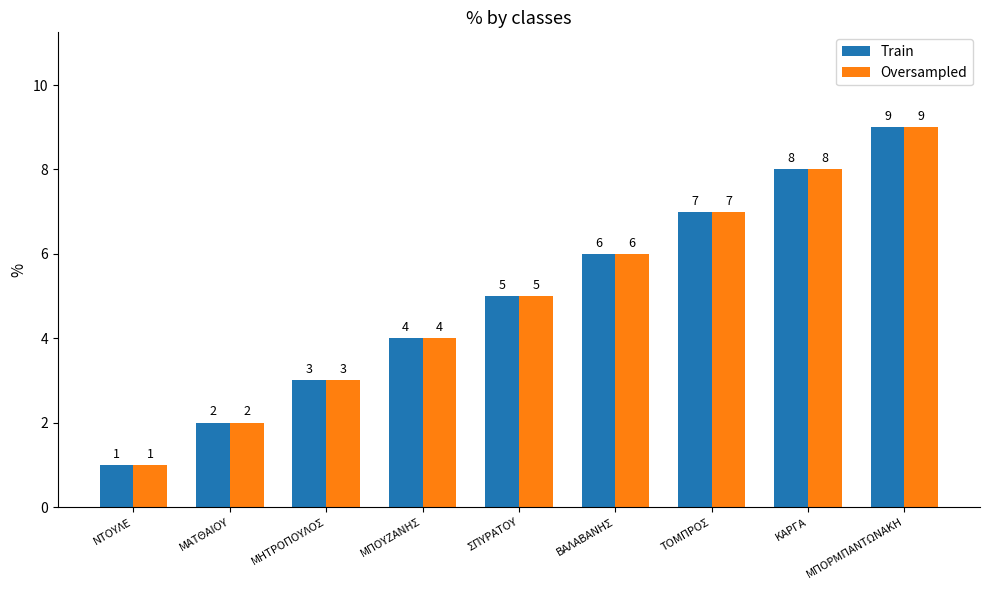

What is the minimum value shown in the chart?

1